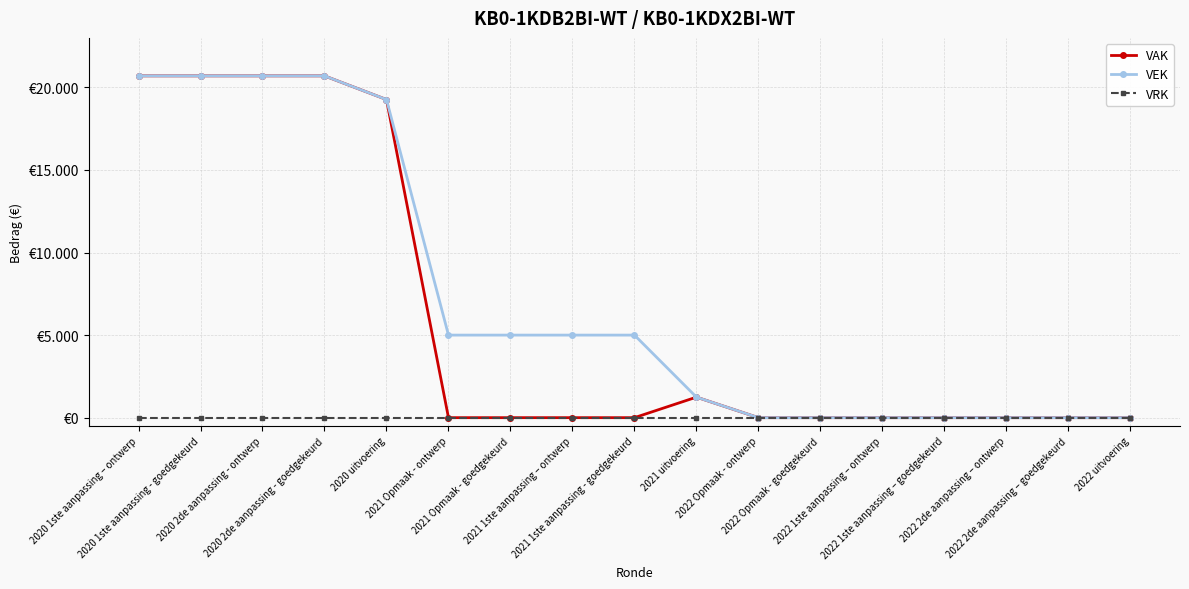

Does the chart have visible grid lines?

Yes